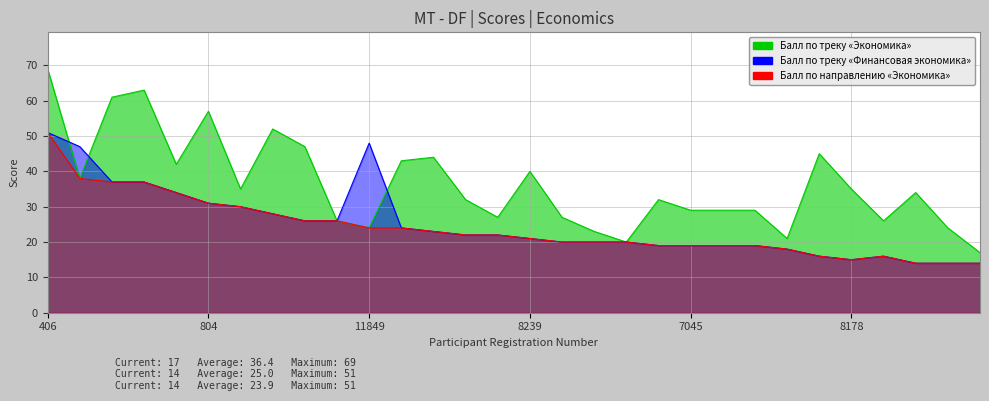

Where is the first local maximum for Балл по треку «Финансовая экономика»?

11849